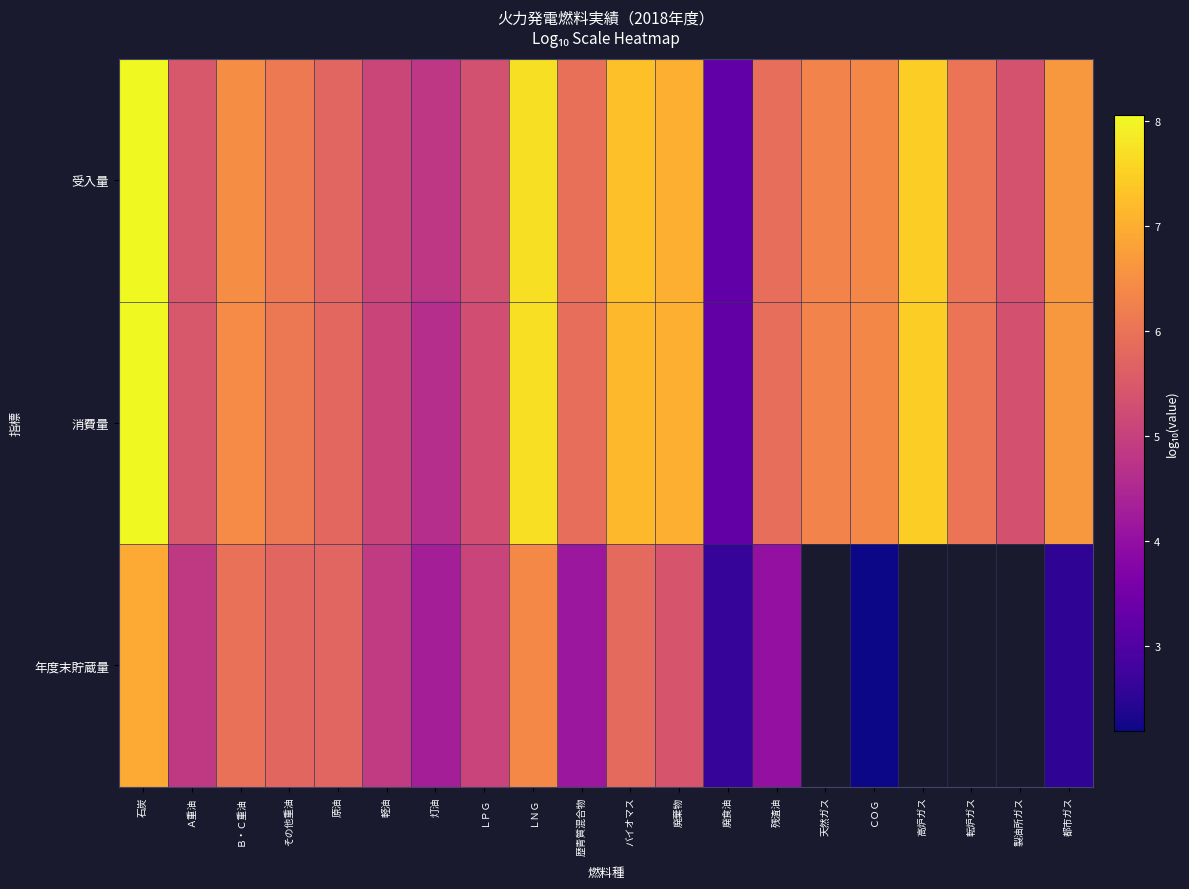

List the labels in order of 年度末貯蔵量 value, smallest first.

ＣＯＧ, 都市ガス, 廃食油, 残渣油, 歴青質混合物, 灯油, Ａ重油, 軽油, ＬＰＧ, 廃棄物, 原油, その他重油, バイオマス, Ｂ・Ｃ重油, ＬＮＧ, 石炭, 天然ガス, 高炉ガス, 転炉ガス, 製油所ガス